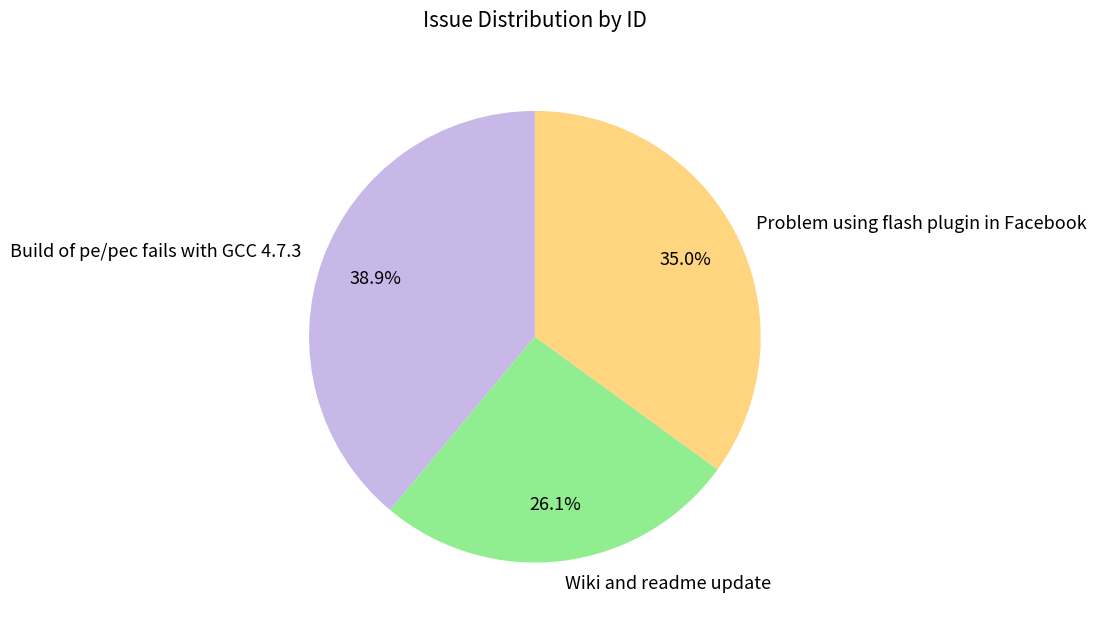

To the nearest percent, what is the difference between the Build of pe/pec fails with GCC 4.7.3 and Problem using flash plugin in Facebook slice percentages?

4%